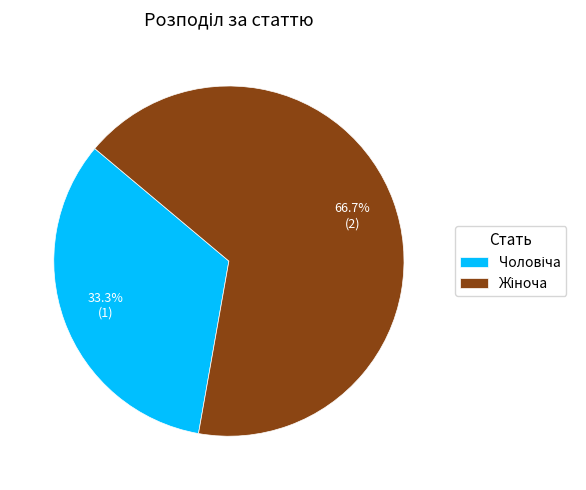

Is there any slice that represents more than half of the pie?

Yes